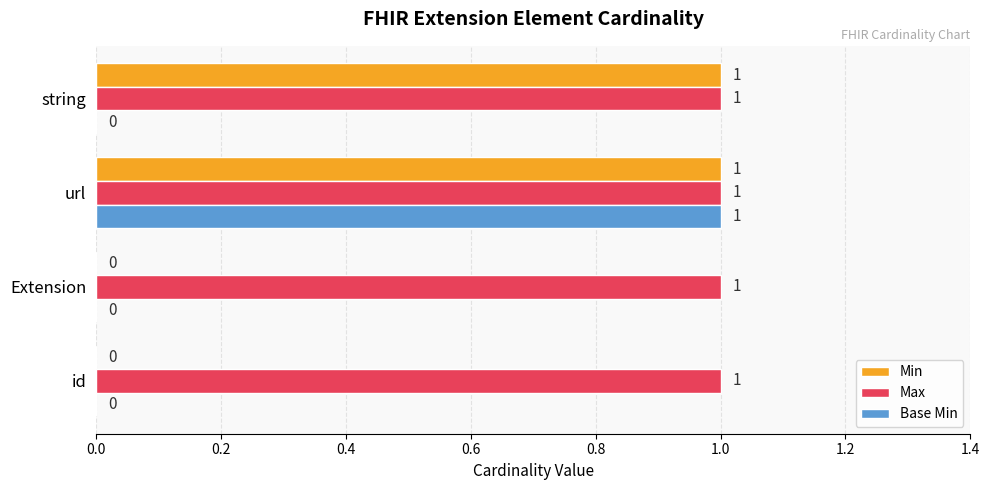

Is it true that Max equals 1 at id?

True